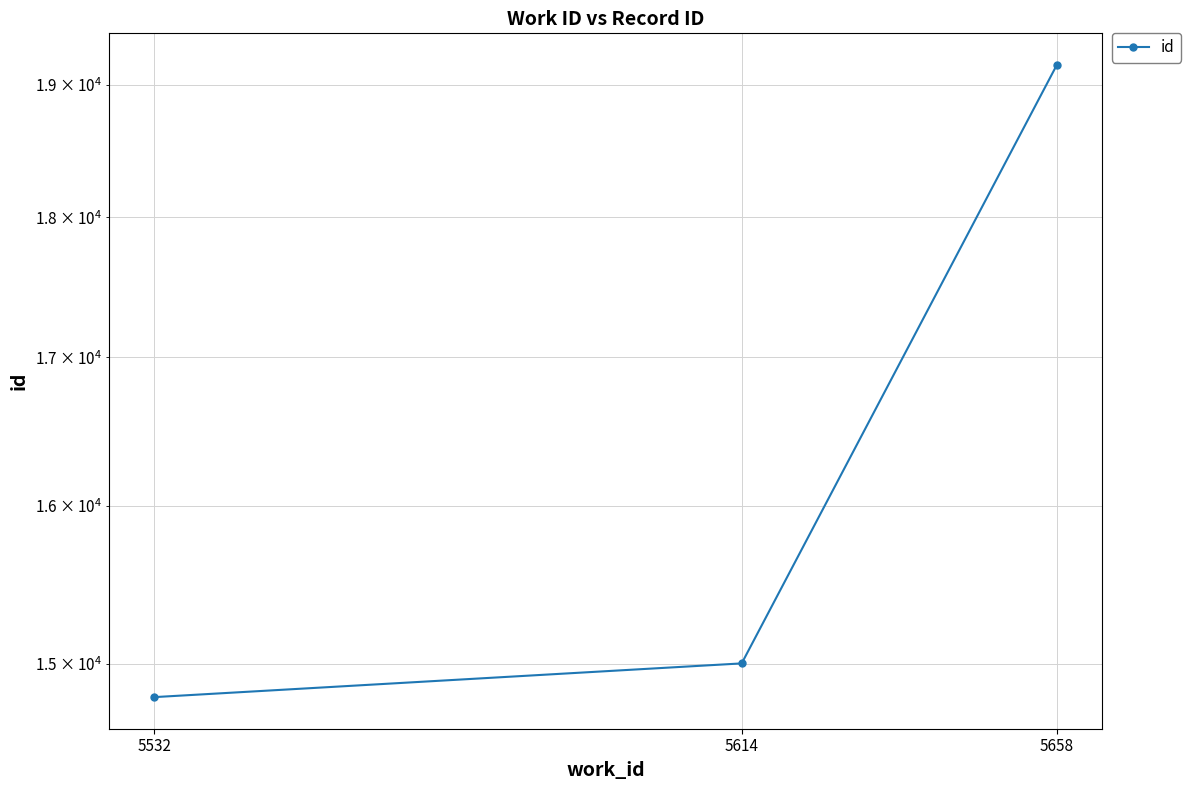

What value does the data have at 5532, to the nearest 100?

14800